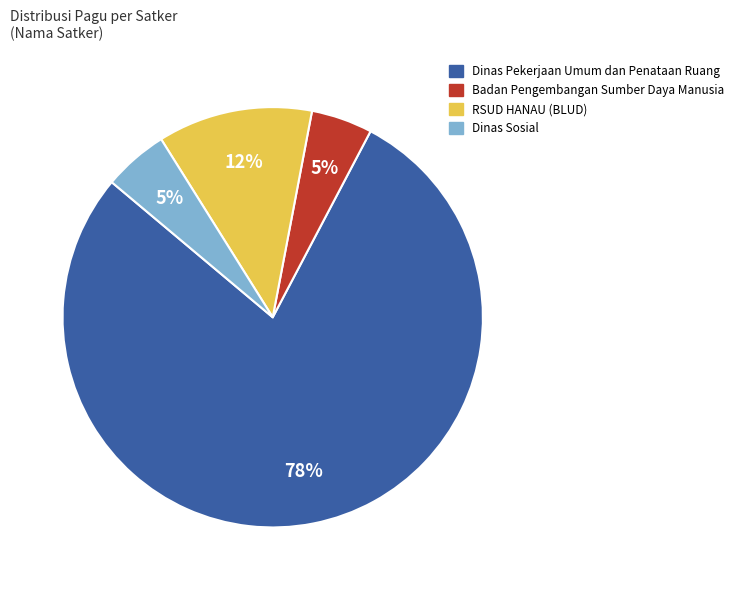

Which category has the biggest portion of the pie?

Dinas Pekerjaan Umum dan Penataan Ruang